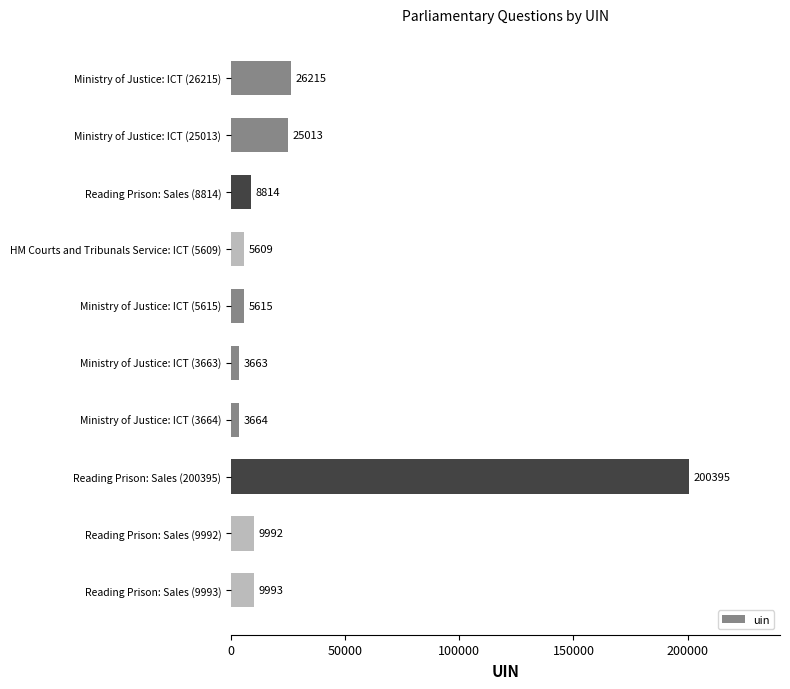

Are the bars horizontal?

Yes